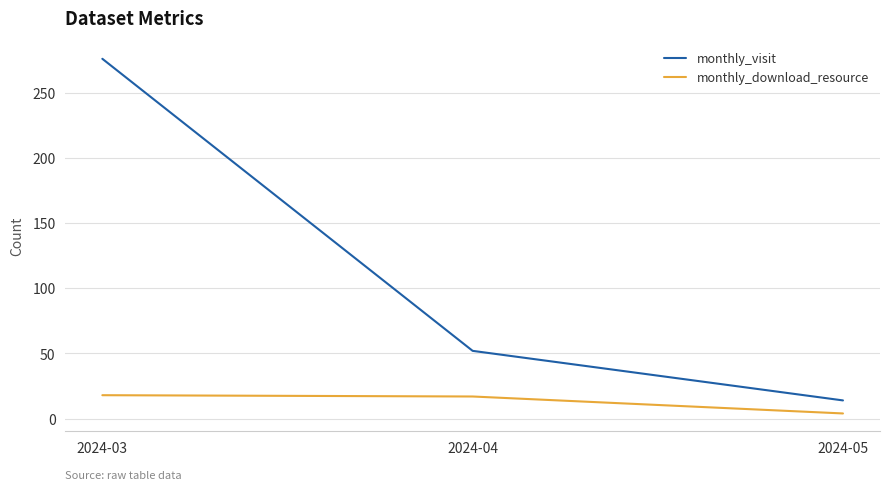

Which label corresponds to the smallest value in the chart?

2024-05